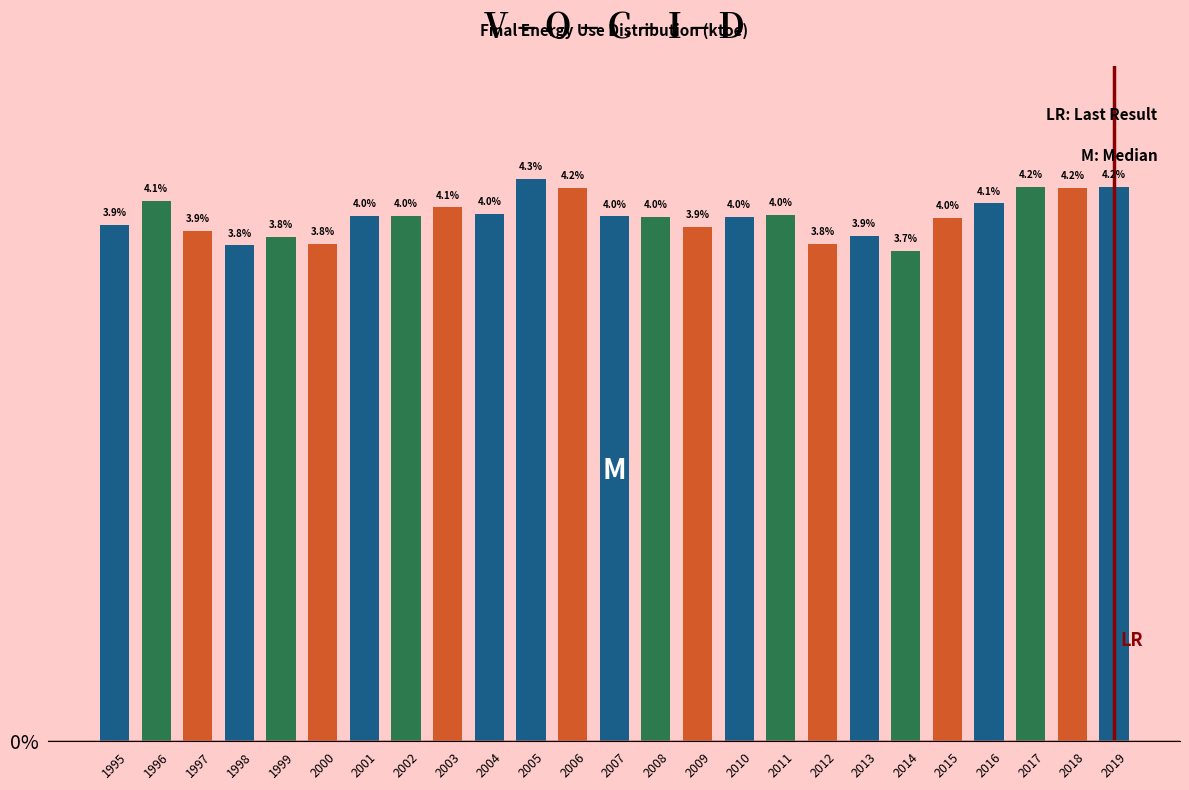

Reading left to right, list all the values displayed in this chart.

1995=3.9	1996=4.1	1997=3.9	1998=3.8	1999=3.8	2000=3.8	2001=4.0	2002=4.0	2003=4.1	2004=4.0	2005=4.3	2006=4.2	2007=4.0	2008=4.0	2009=3.9	2010=4.0	2011=4.0	2012=3.8	2013=3.9	2014=3.7	2015=4.0	2016=4.1	2017=4.2	2018=4.2	2019=4.2